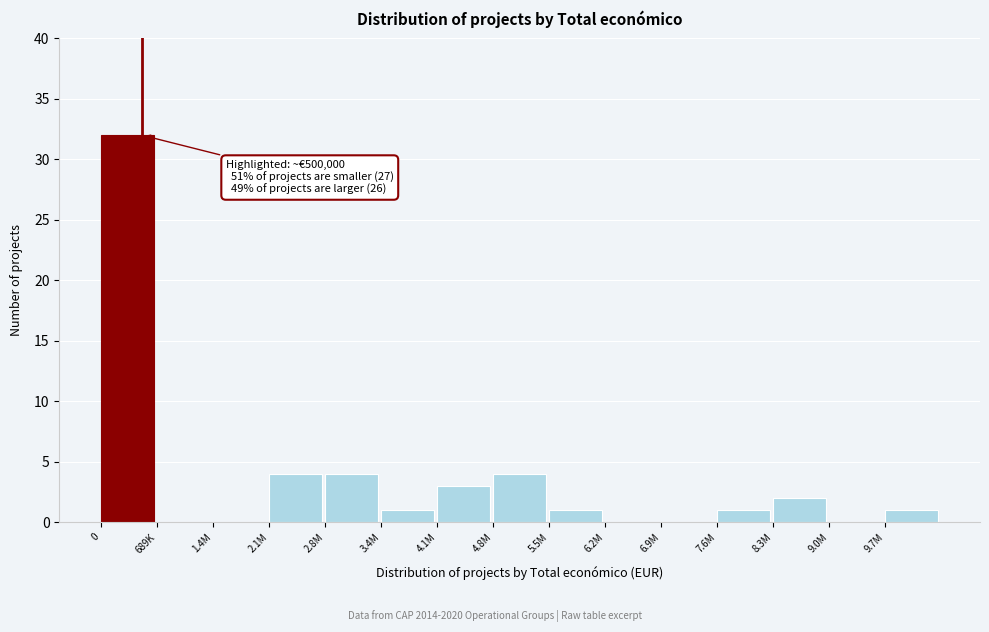

Reading right to left, list all the values displayed in this chart.

9.7M=1	9.0M=0	8.3M=2	7.6M=1	6.9M=0	6.2M=0	5.5M=1	4.8M=4	4.1M=3	3.4M=1	2.8M=4	2.1M=4	1.4M=0	689K=0	0=32